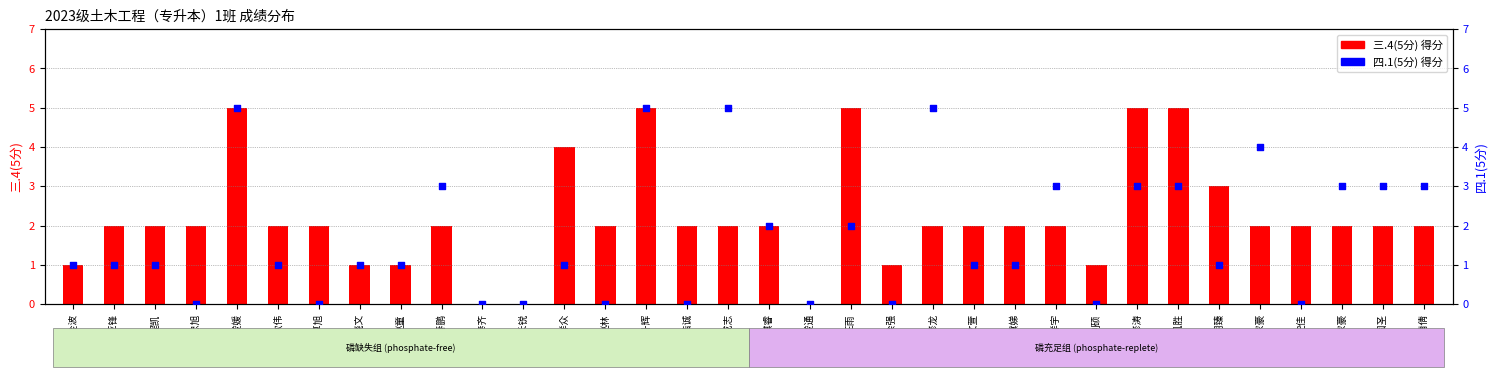

Which series has the widest spread of Y values?

三.4(5分)